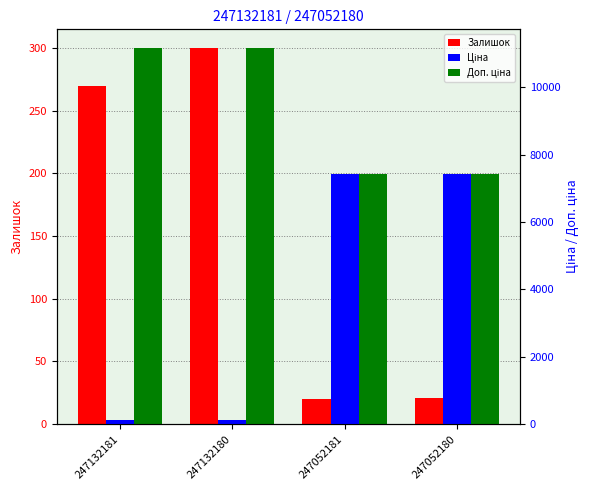

What are all the series names shown in the legend?

Залишок, Ціна, Доп. ціна